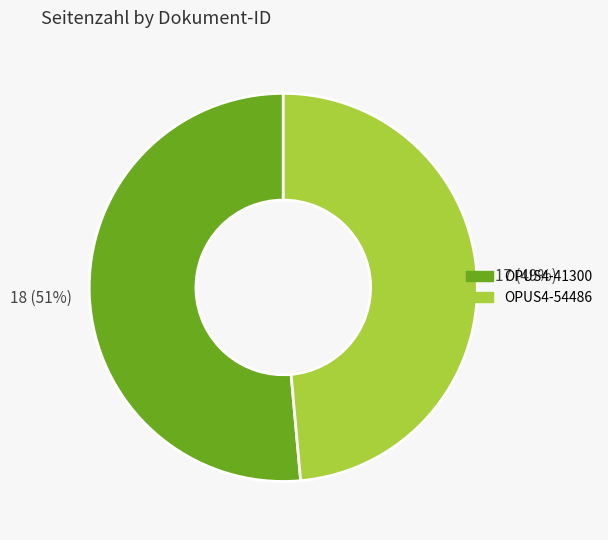

To the nearest percent, what is the combined percentage of OPUS4-54486 and OPUS4-41300?

100%